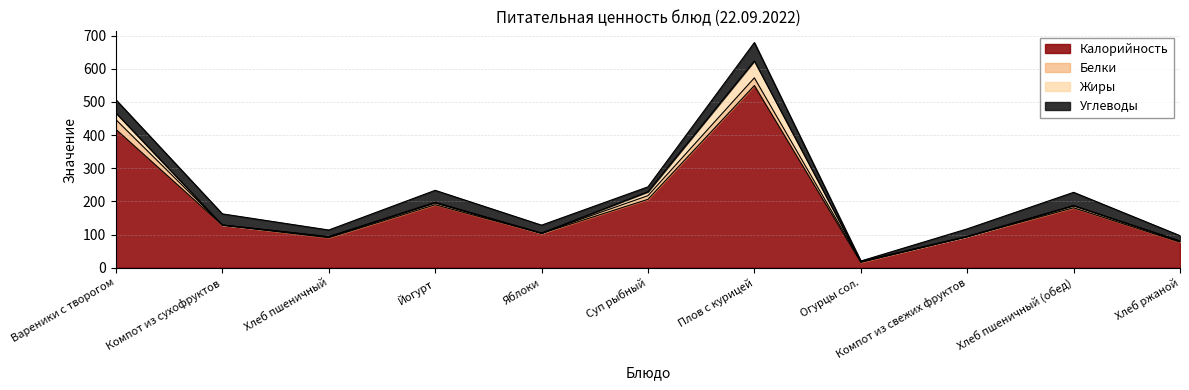

What are all the series names shown in the legend?

Калорийность, Белки, Жиры, Углеводы